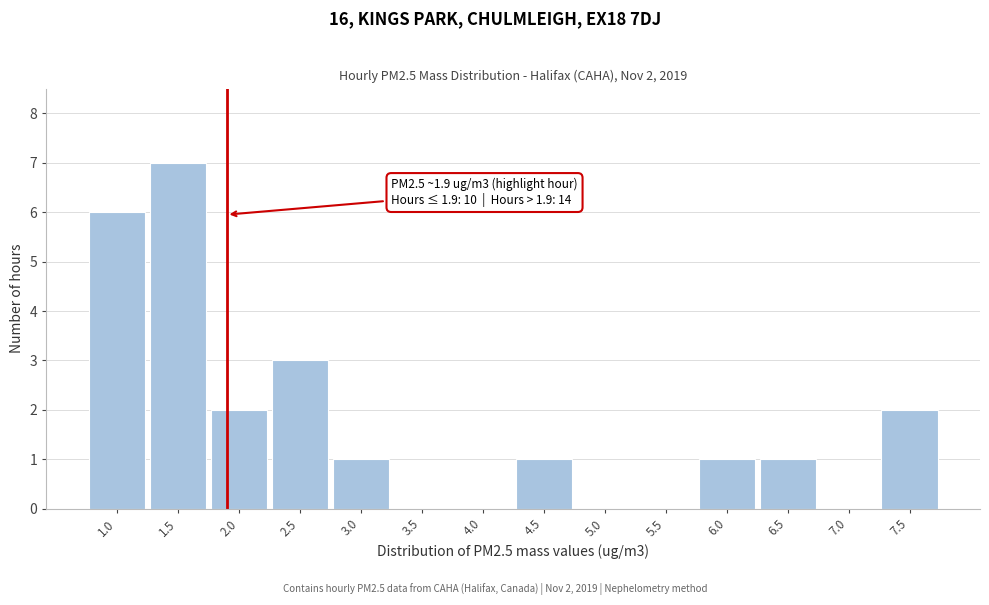

Reading left to right, what are all the values shown in this chart?

1.0=6	1.5=7	2.0=2	2.5=3	3.0=1	3.5=0	4.0=0	4.5=1	5.0=0	5.5=0	6.0=1	6.5=1	7.0=0	7.5=2